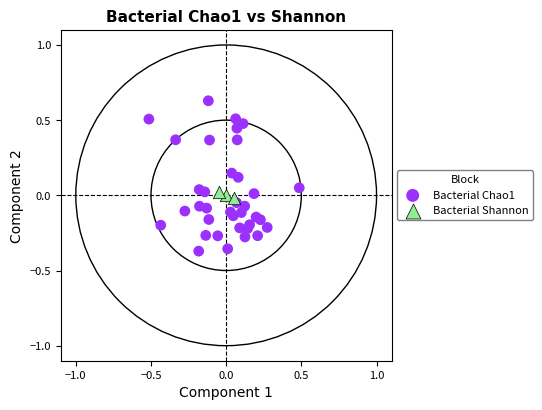

Which series has the largest Y range (max minus min)?

Bacterial Chao1